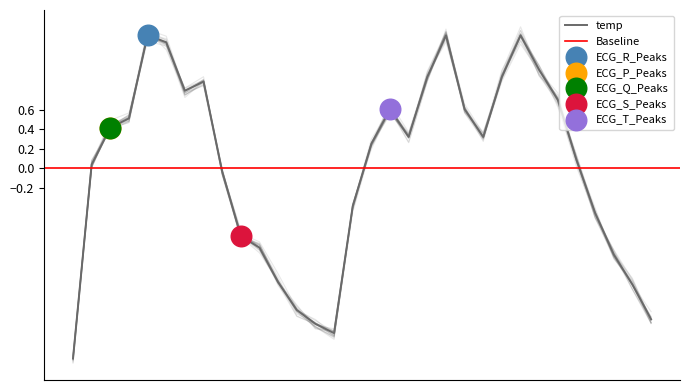

Which has a higher value, 07-01 16:00 or 07-02 22:00?

07-02 22:00